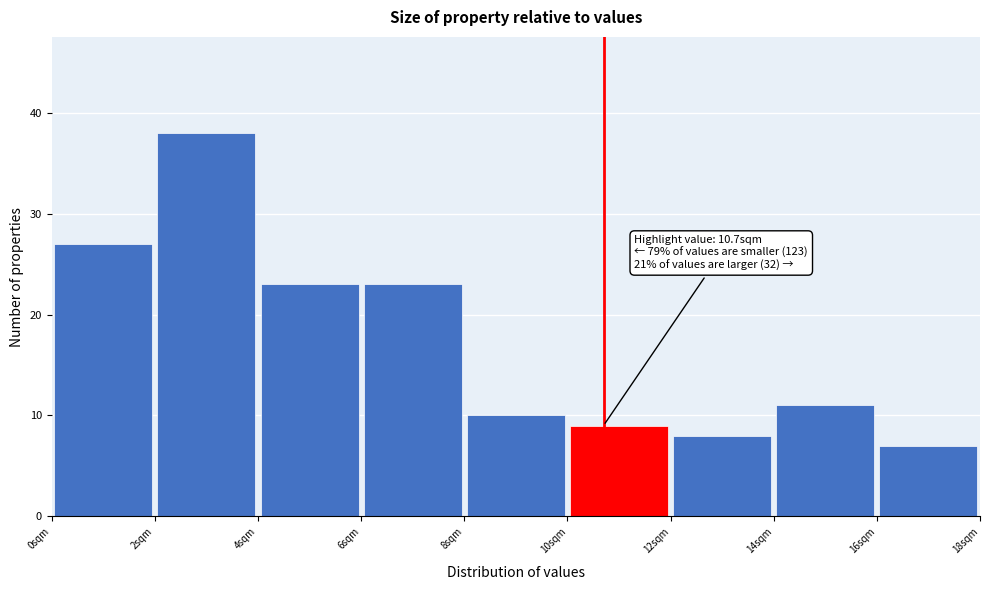

Over which range of the x-axis is the bar tallest?

2 to 4